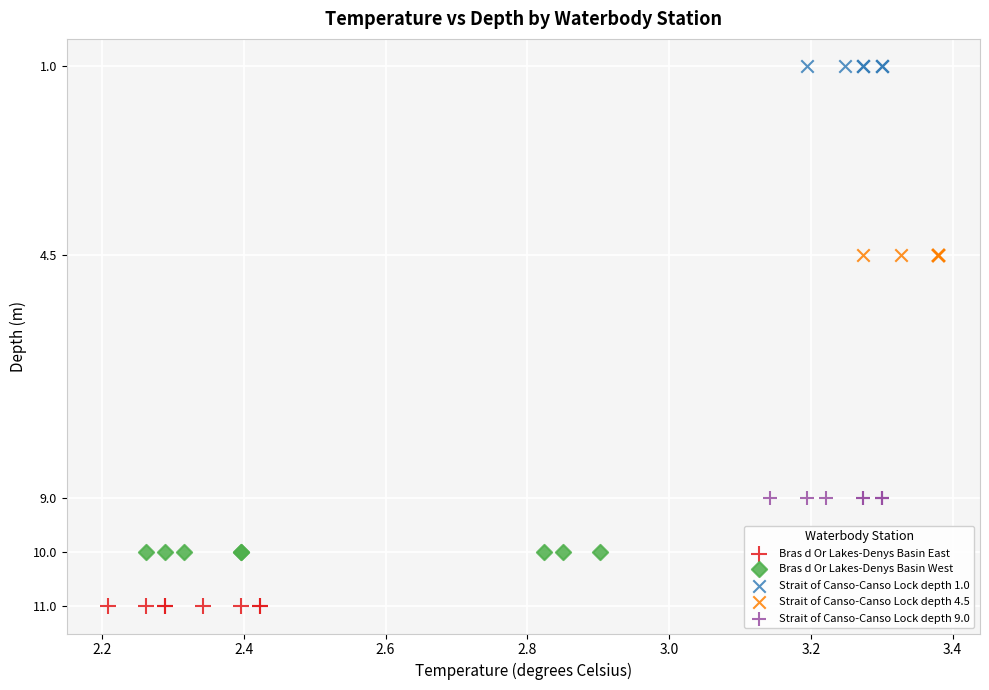

Which series contains the lowest Y value?

Strait of Canso-Canso Lock depth 1.0